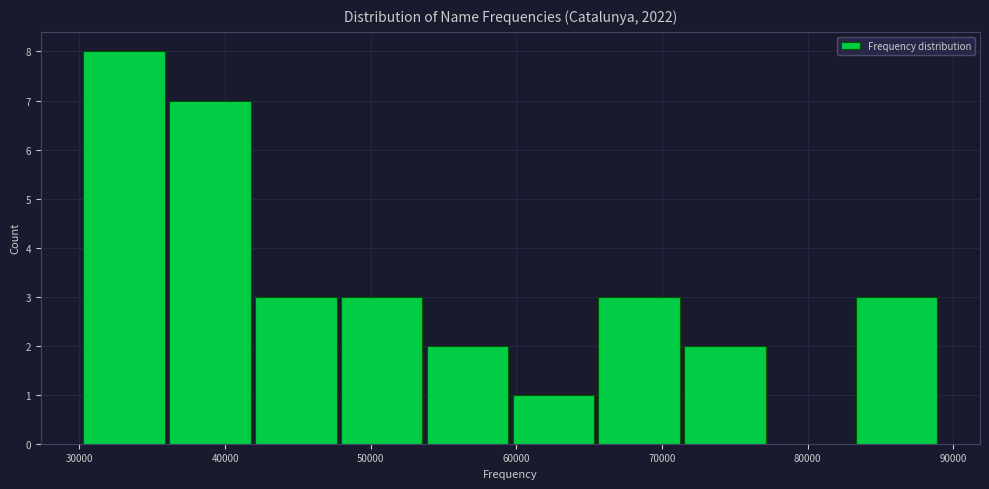

What is the height of the bar covering 42000 to 48000 on the x-axis? Neither the bar edges nor the heights are printed on the chart, so give them approximately, as read against the axes.

3